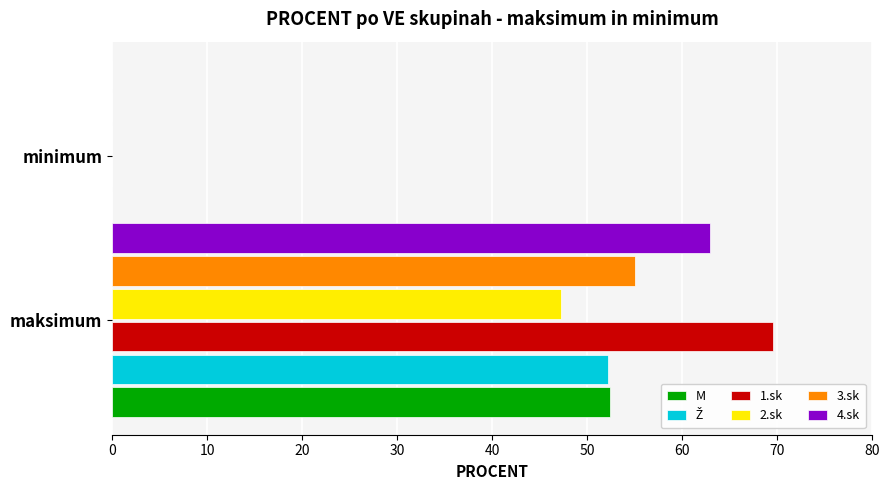

How many groups of bars are there?

2